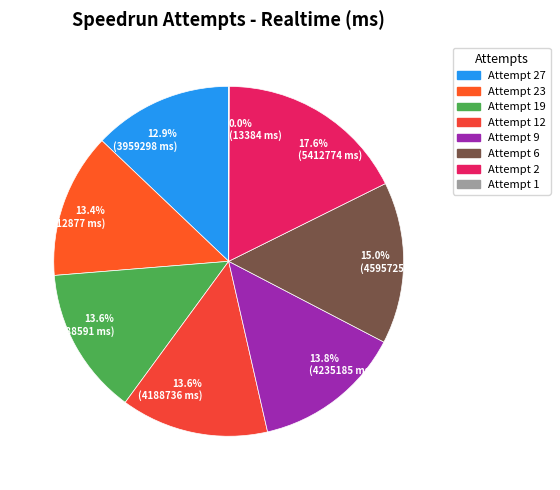

Between 15.0% (4595725 ms) and 13.6% (4188591 ms), which is larger?

15.0% (4595725 ms)